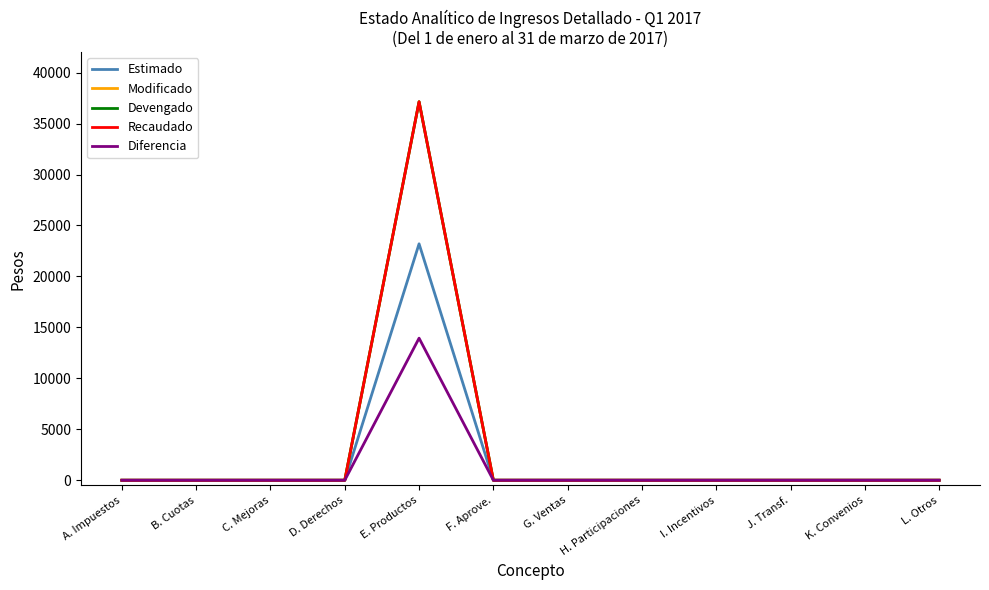

How many interior local peaks does the Recaudado series have?

1